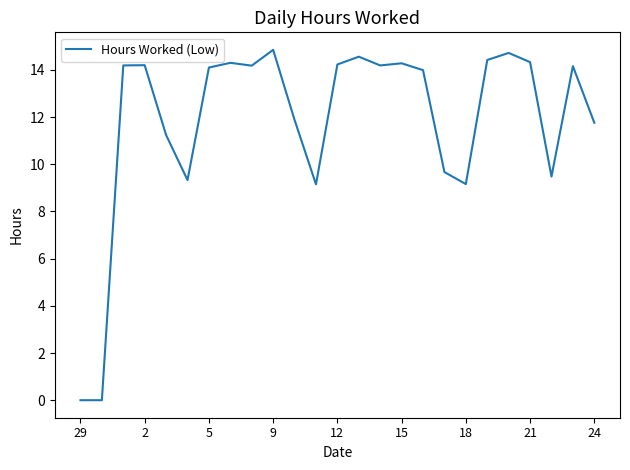

Does the chart have visible grid lines?

No